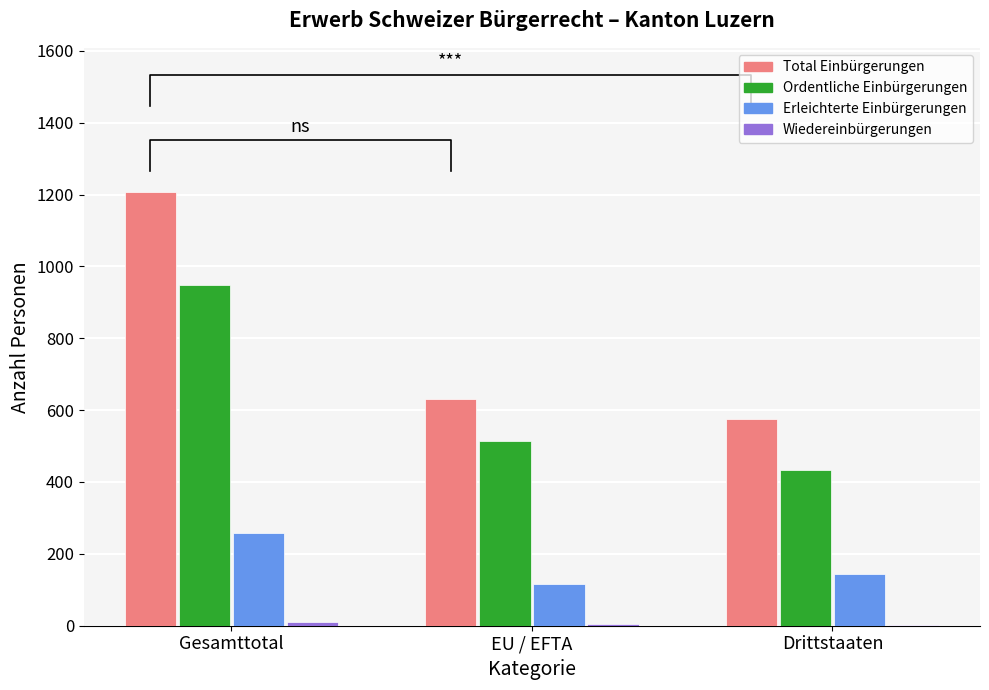

What is the sum of the Wiedereinbürgerungen values at Gesamttotal and EU / EFTA?

15